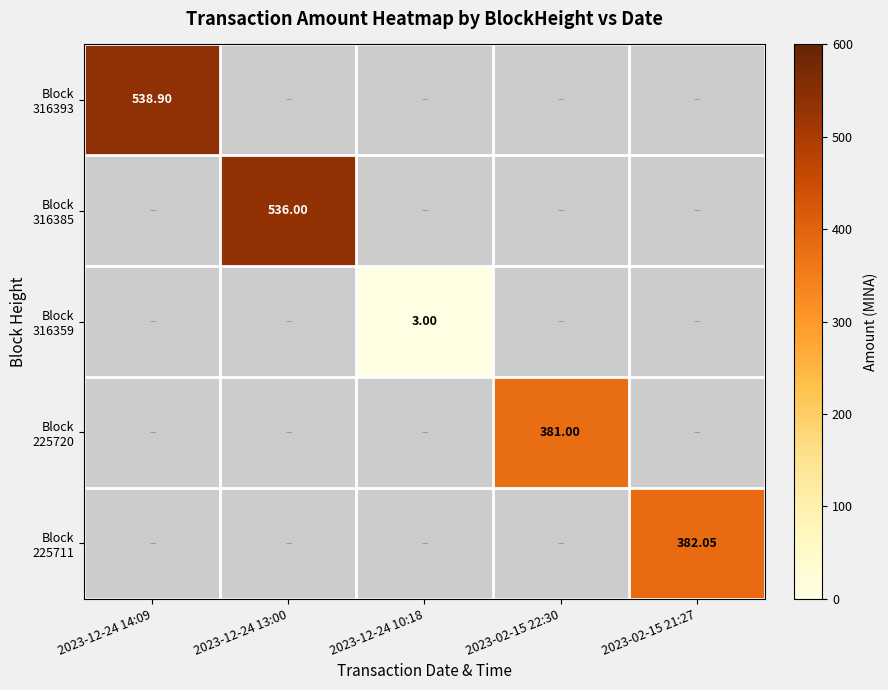

What is the difference between the Block 316393 values at 2023-12-24 14:09 and 2023-12-24 13:00?

538.9